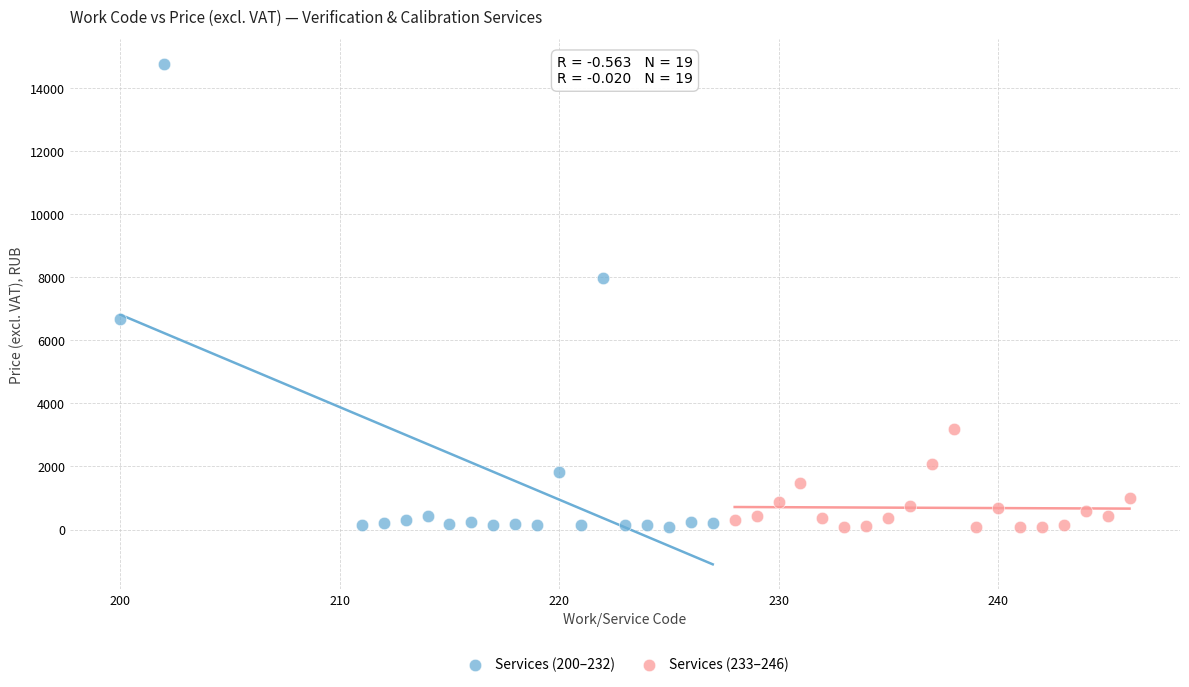

What are all the series names shown in the legend?

Services (200–232), Services (233–246)